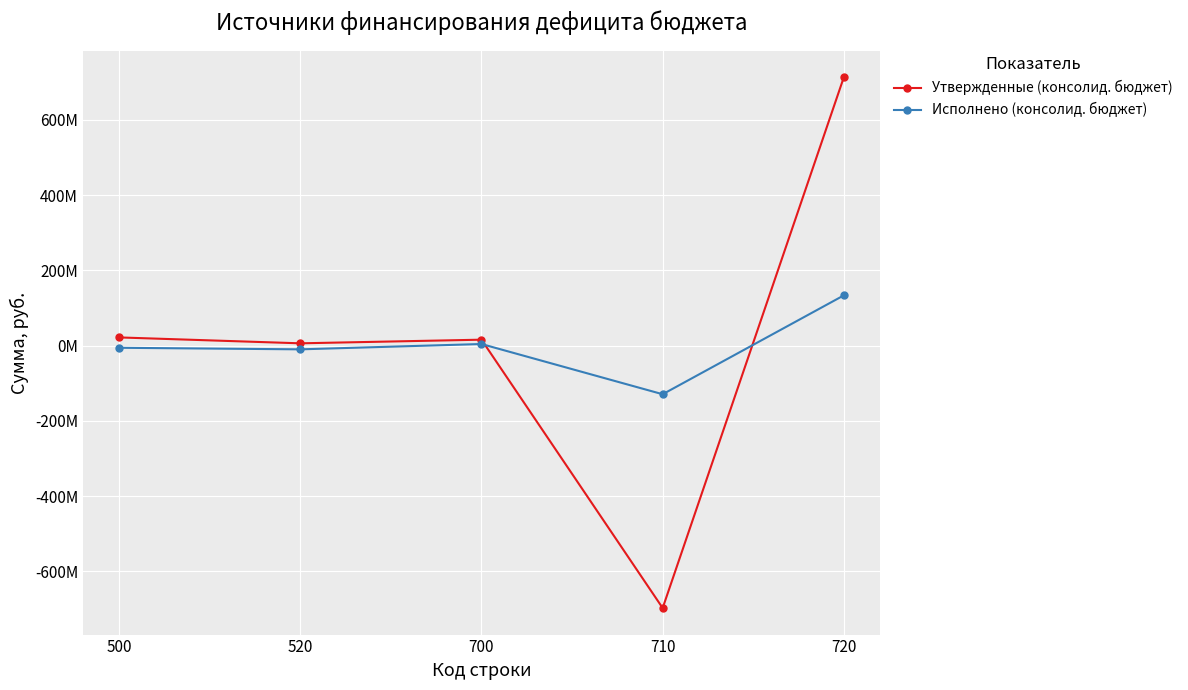

Reading left to right, transcribe all the data shown in this chart.

Утвержденные (консолид. бюджет): 21686013.9	6000000.0	15686013.9	-697512502.7	713198516.6
Исполнено (консолид. бюджет): -5847327.0	-10000000.0	4152673.0	-129300751.0	133453424.0